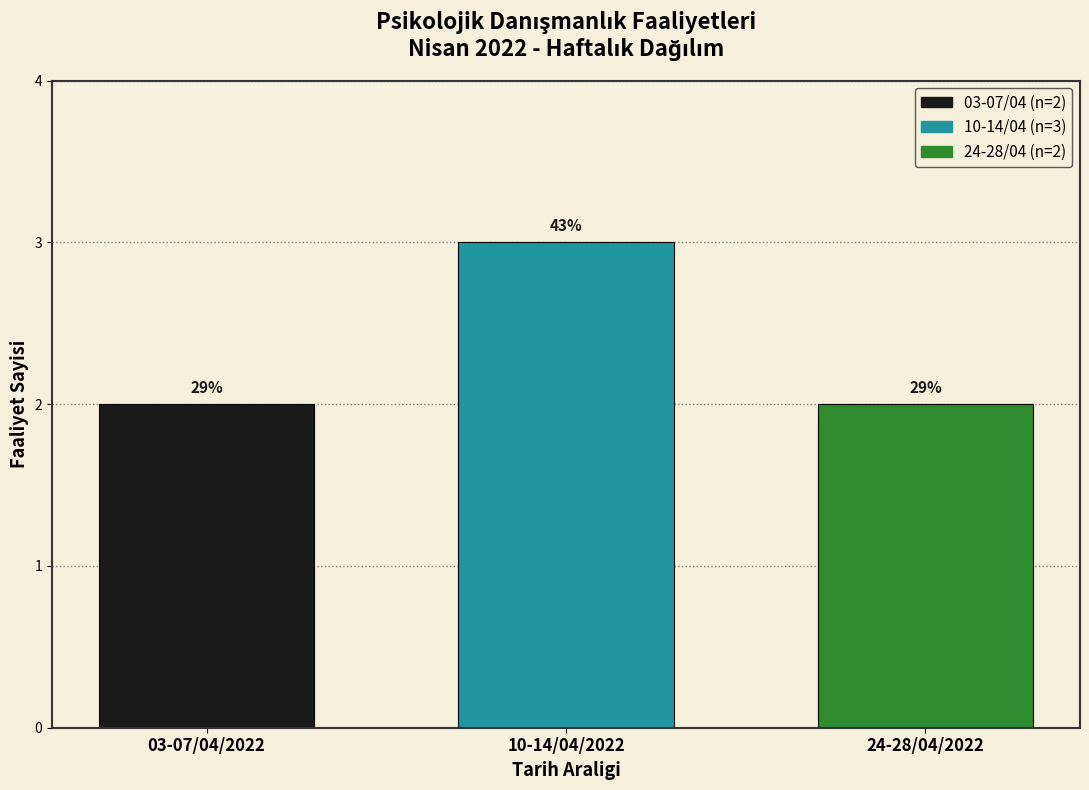

How many bars are there in total?

3